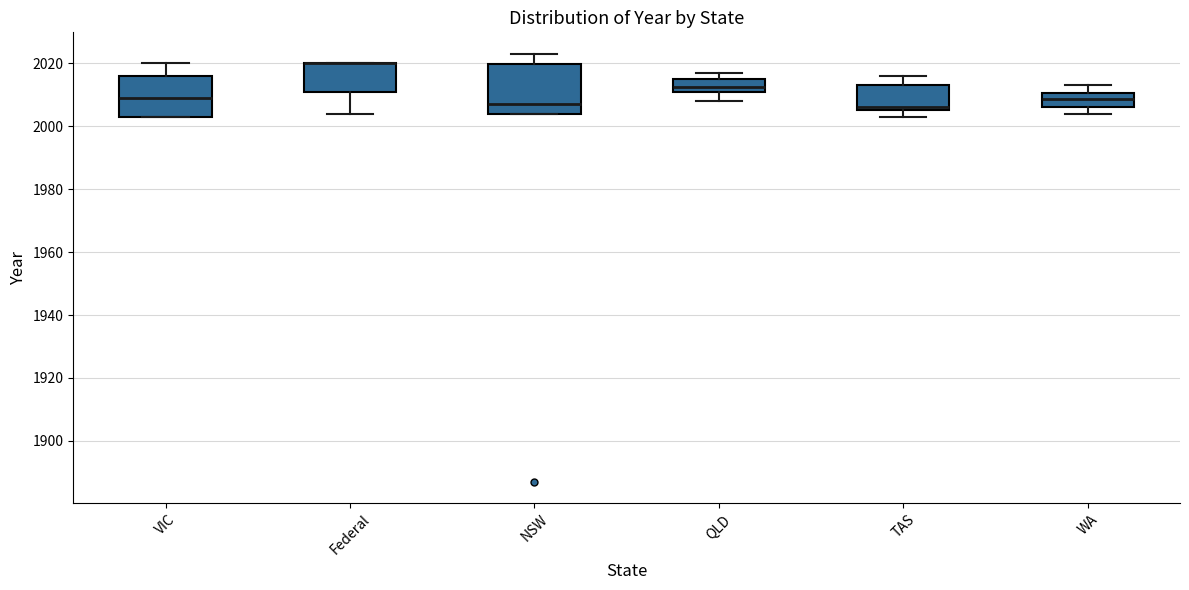

Reading left to right, read every box against the y-axis: the position of its median line, the range the box covers, and the ends of its whiskers. The values are not printed on the chart, so give them approximately, as read against the axis.

VIC: median 2010, box 2004 to 2016, whiskers 2004 to 2020
Federal: median 2020 (drawn on the box's upper edge), box 2012 to 2020, whiskers 2004 to 2020
NSW: median 2008, box 2004 to 2020, whiskers 2004 to 2024
QLD: median 2012 (inside the box), box 2012 to 2016, whiskers 2008 to 2018
TAS: median 2006 (just above the box's lower edge), box 2006 to 2014, whiskers 2004 to 2016
WA: median 2008, box 2006 to 2010, whiskers 2004 to 2014